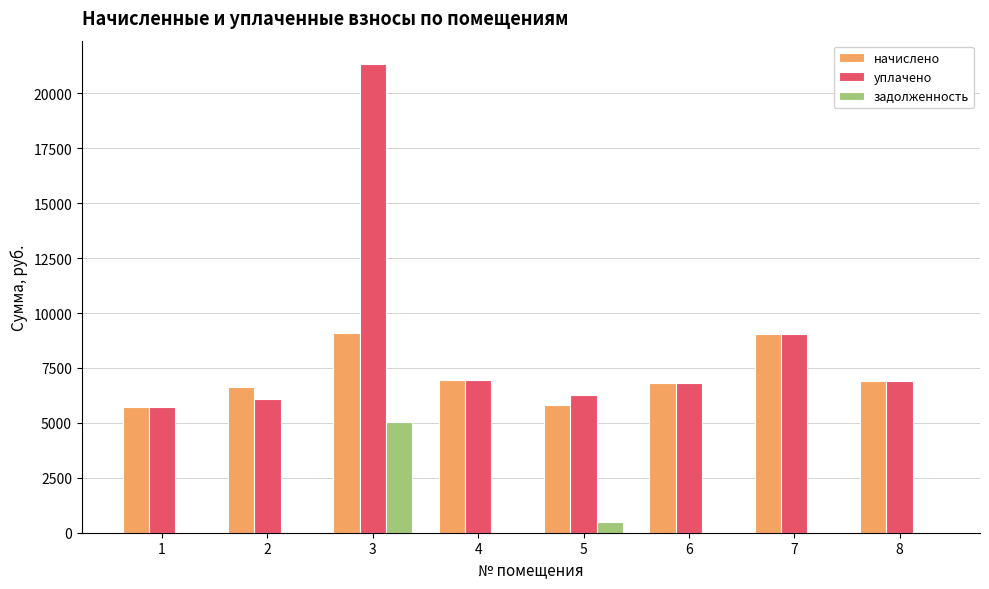

At which label is задолженность closest to 2529?

5